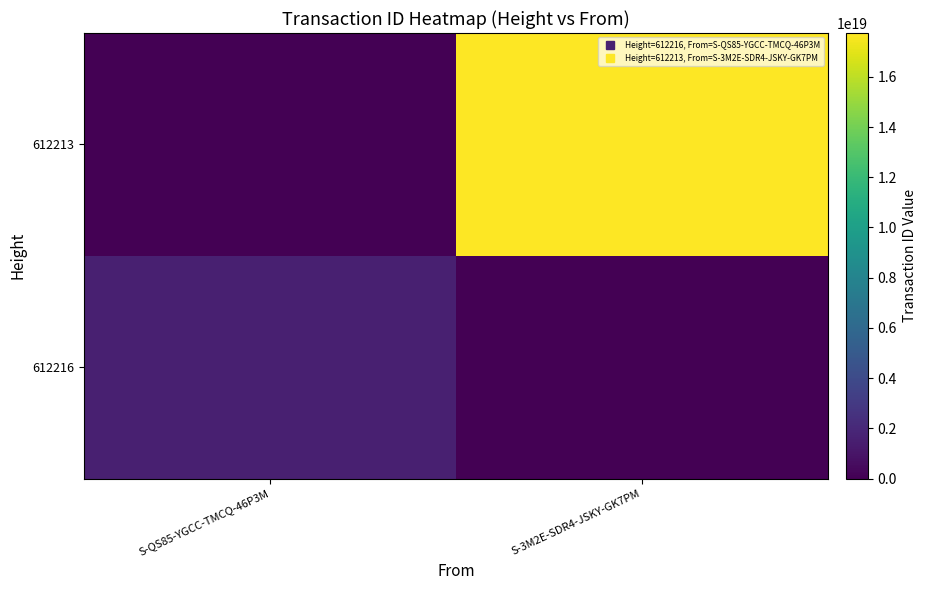

What is the greatest value displayed?

17744818687643138048